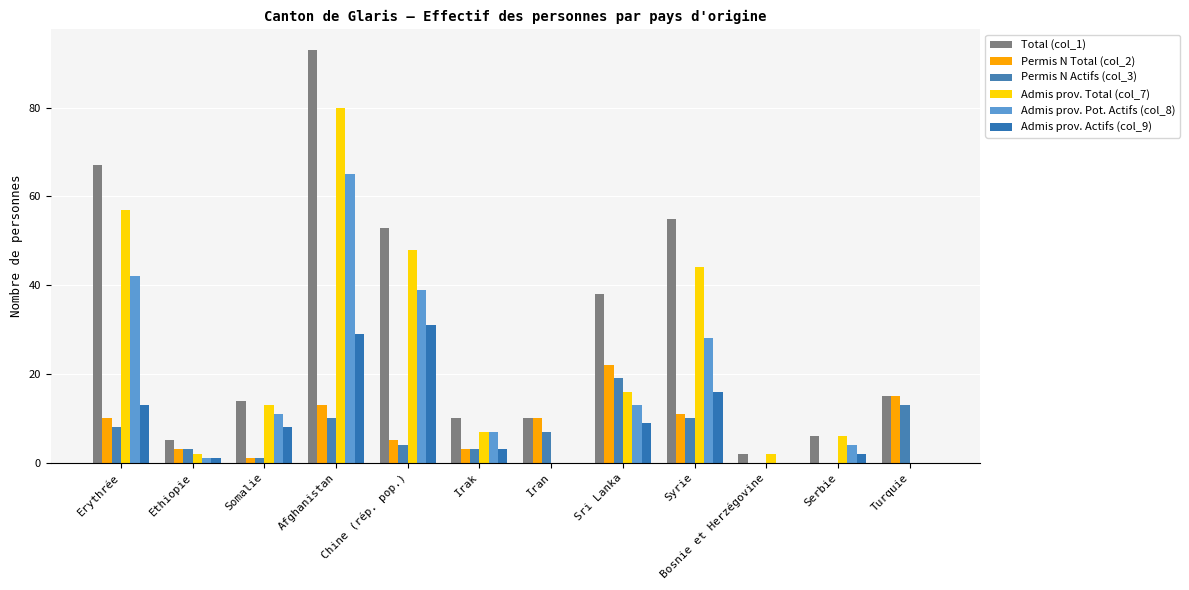

The Total (col_1) series shows 14 at Somalie. True or false?

True